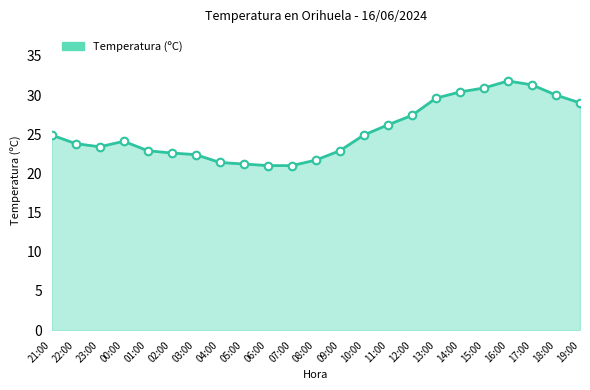

What is the ratio of the value at 01:00 to the value at 17:00?

0.7